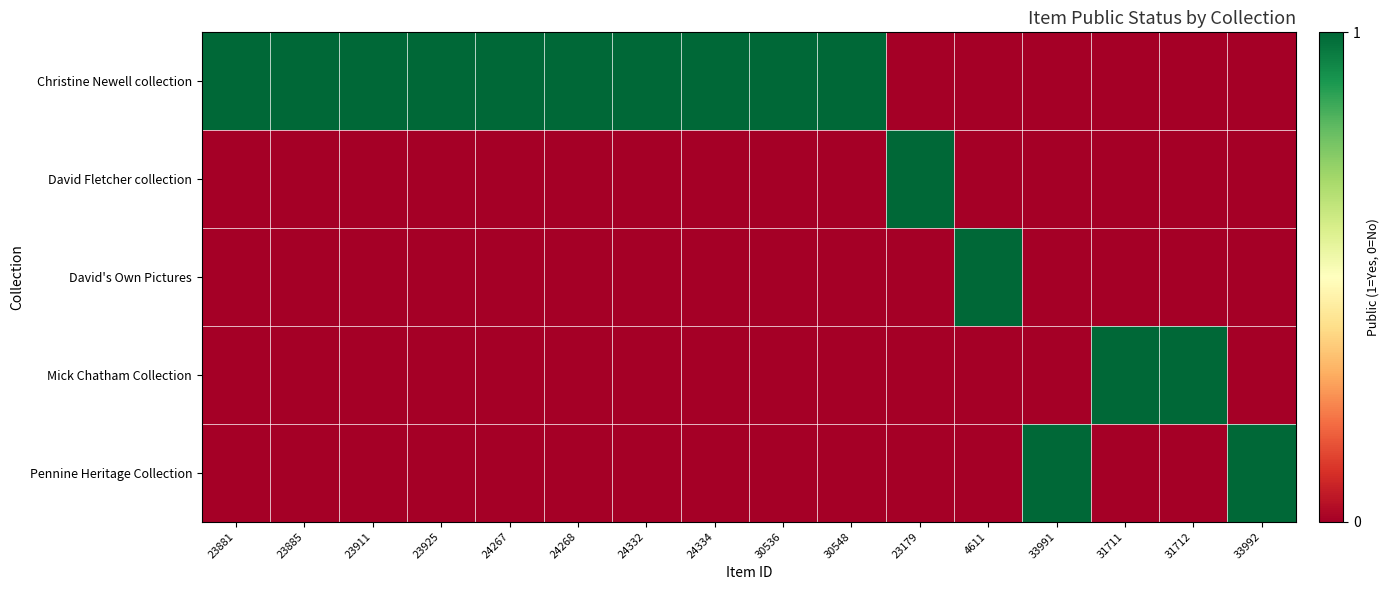

Reading left to right, list all the values displayed in this chart.

Christine Newell collection: 23881=1	23885=1	23911=1	23925=1	24267=1	24268=1	24332=1	24334=1	30536=1	30548=1	23179=0	4611=0	33991=0	31711=0	31712=0	33992=0
David Fletcher collection: 23881=0	23885=0	23911=0	23925=0	24267=0	24268=0	24332=0	24334=0	30536=0	30548=0	23179=1	4611=0	33991=0	31711=0	31712=0	33992=0
David's Own Pictures: 23881=0	23885=0	23911=0	23925=0	24267=0	24268=0	24332=0	24334=0	30536=0	30548=0	23179=0	4611=1	33991=0	31711=0	31712=0	33992=0
Mick Chatham Collection: 23881=0	23885=0	23911=0	23925=0	24267=0	24268=0	24332=0	24334=0	30536=0	30548=0	23179=0	4611=0	33991=0	31711=1	31712=1	33992=0
Pennine Heritage Collection: 23881=0	23885=0	23911=0	23925=0	24267=0	24268=0	24332=0	24334=0	30536=0	30548=0	23179=0	4611=0	33991=1	31711=0	31712=0	33992=1